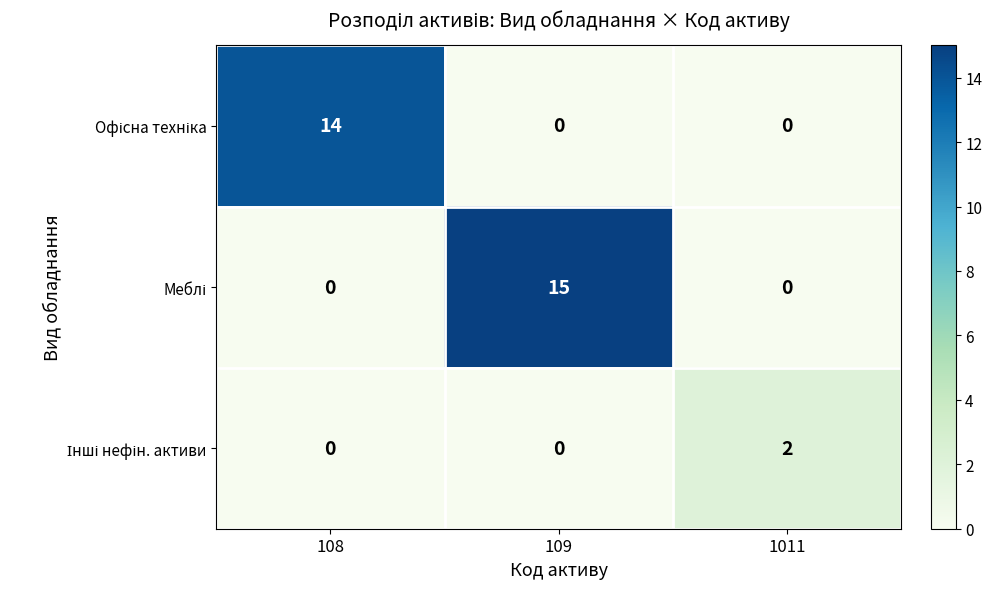

How many categories are shown in the chart?

3